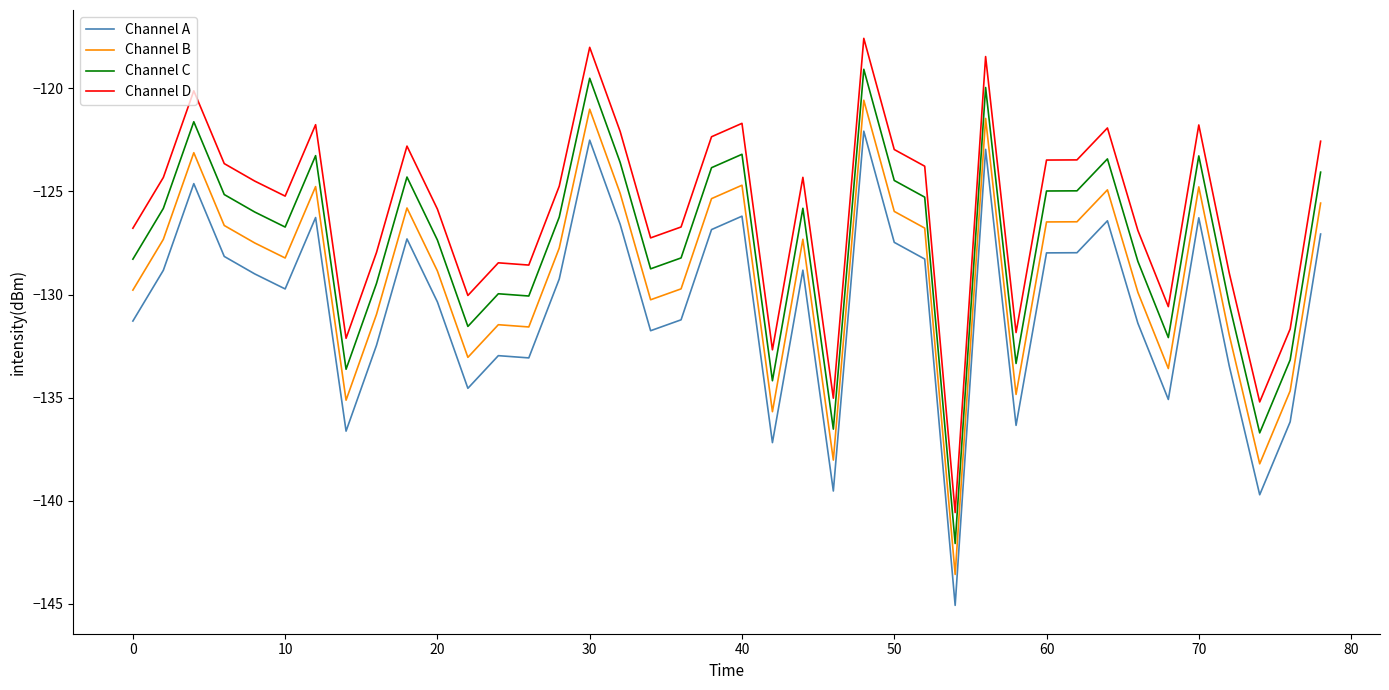

What is the minimum value shown in the chart?

-145.1